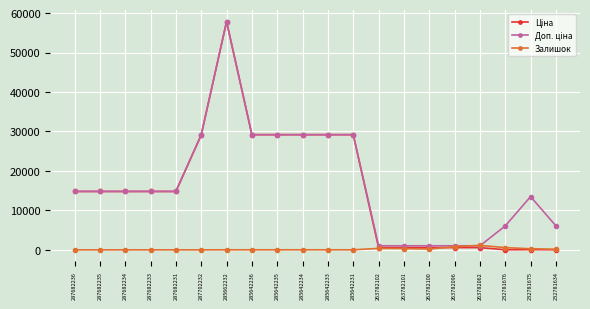

True or false: Залишок has a value of 0.0 at 287682231.

True